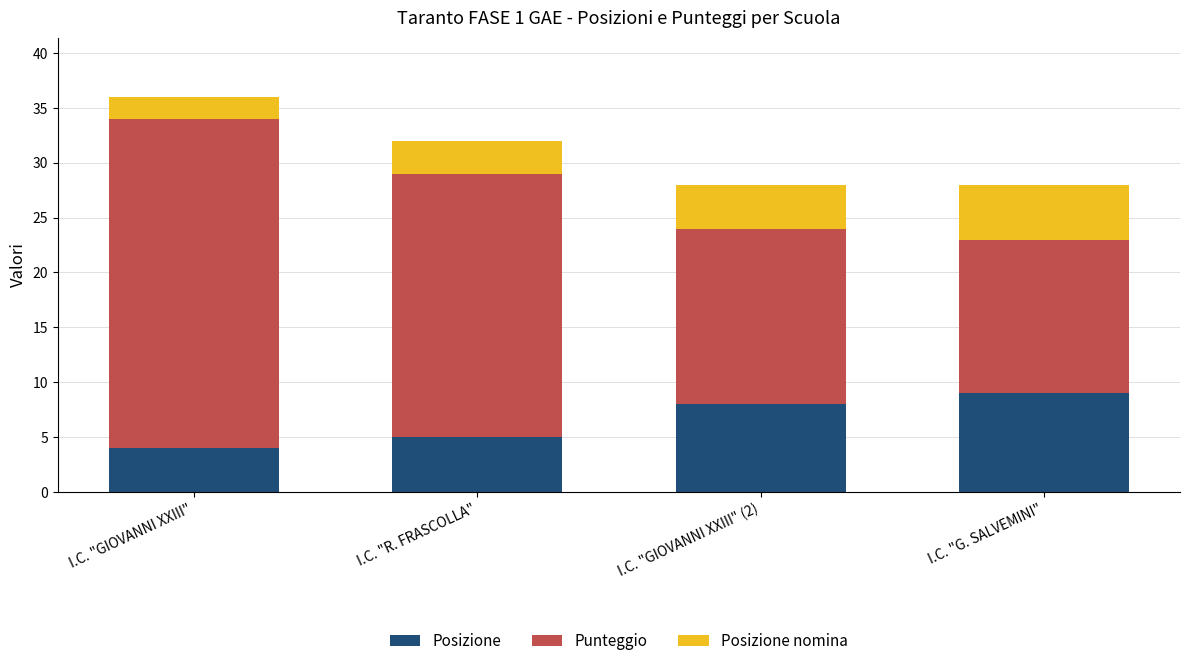

List the labels in order of Posizione value, largest first.

I.C. "G. SALVEMINI", I.C. "GIOVANNI XXIII" (2), I.C. "R. FRASCOLLA", I.C. "GIOVANNI XXIII"